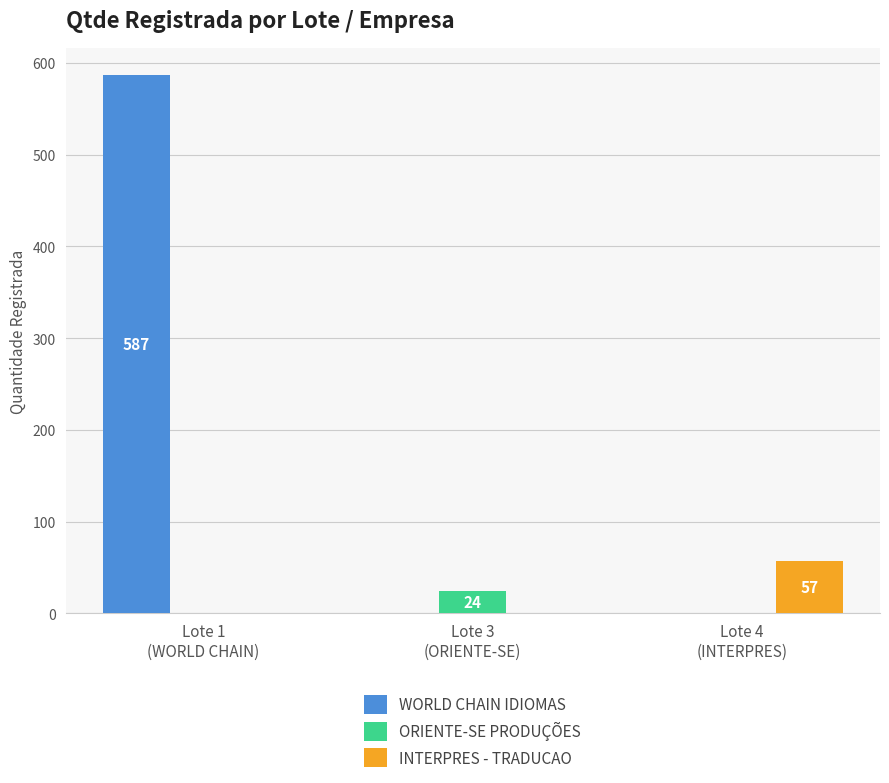

What is the maximum value shown in the chart?

587